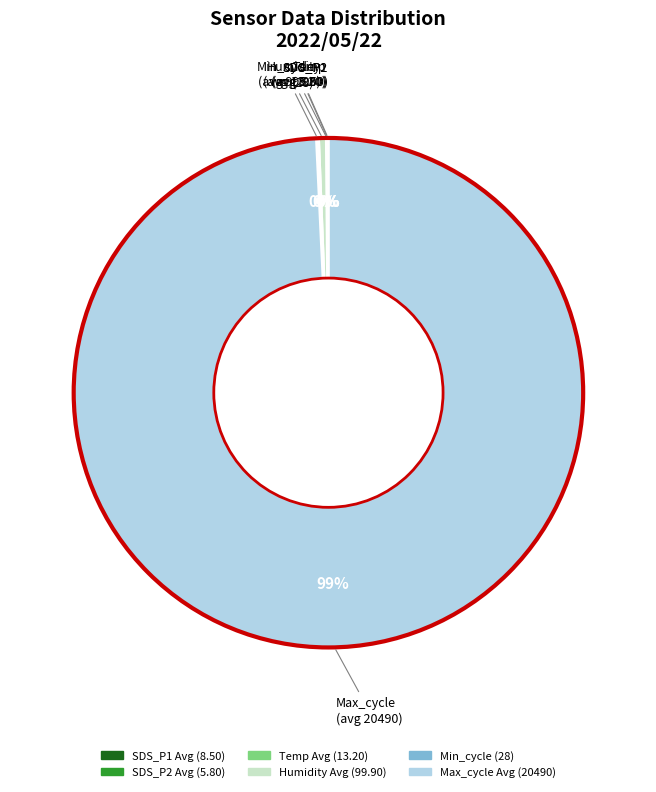

To the nearest percent, what is the average slice percentage?

17%